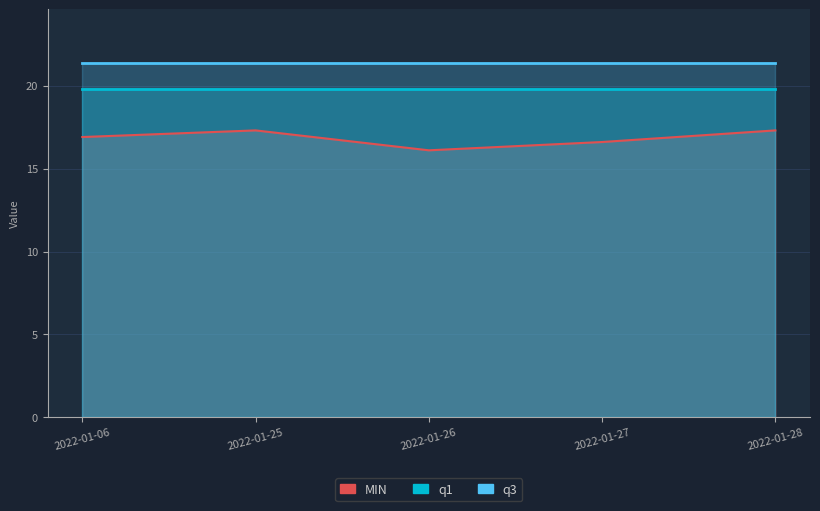

What are all the series names shown in the legend?

MIN, q1, q3